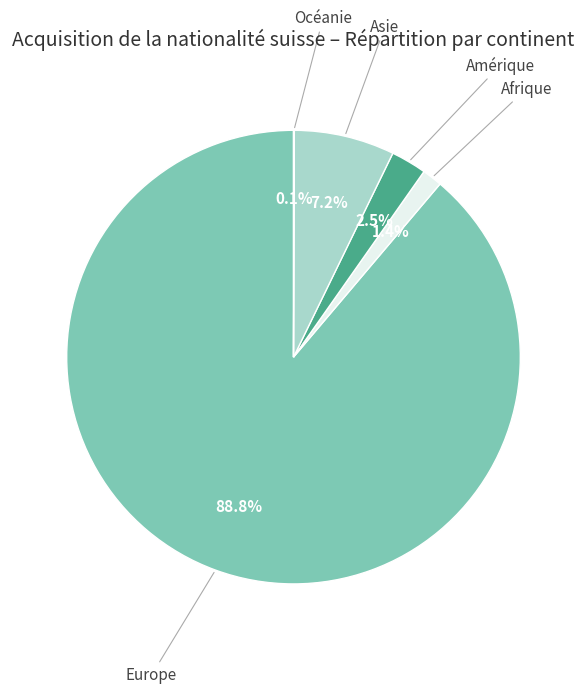

To the nearest percent, what is the difference between the largest and smallest slice percentages?

89%